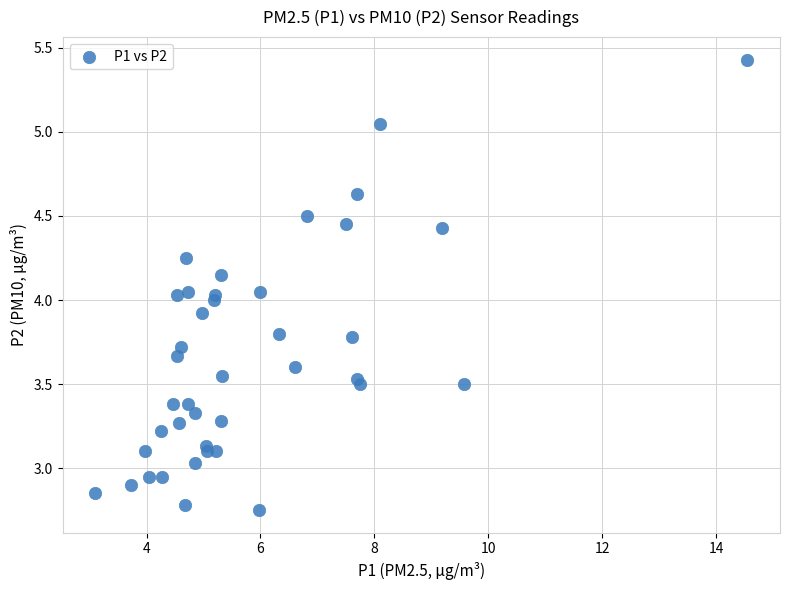

What is the range of Y values (max minus min)?

2.7